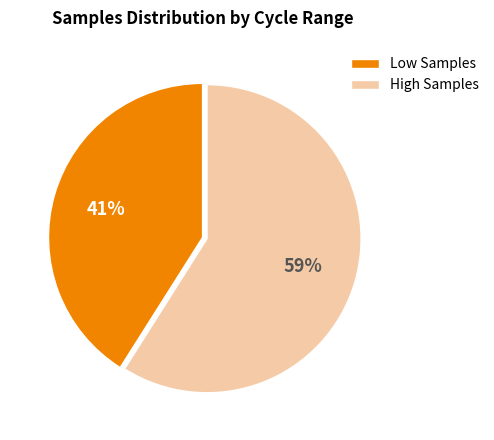

To the nearest percent, what portion does Low Samples represent?

41%